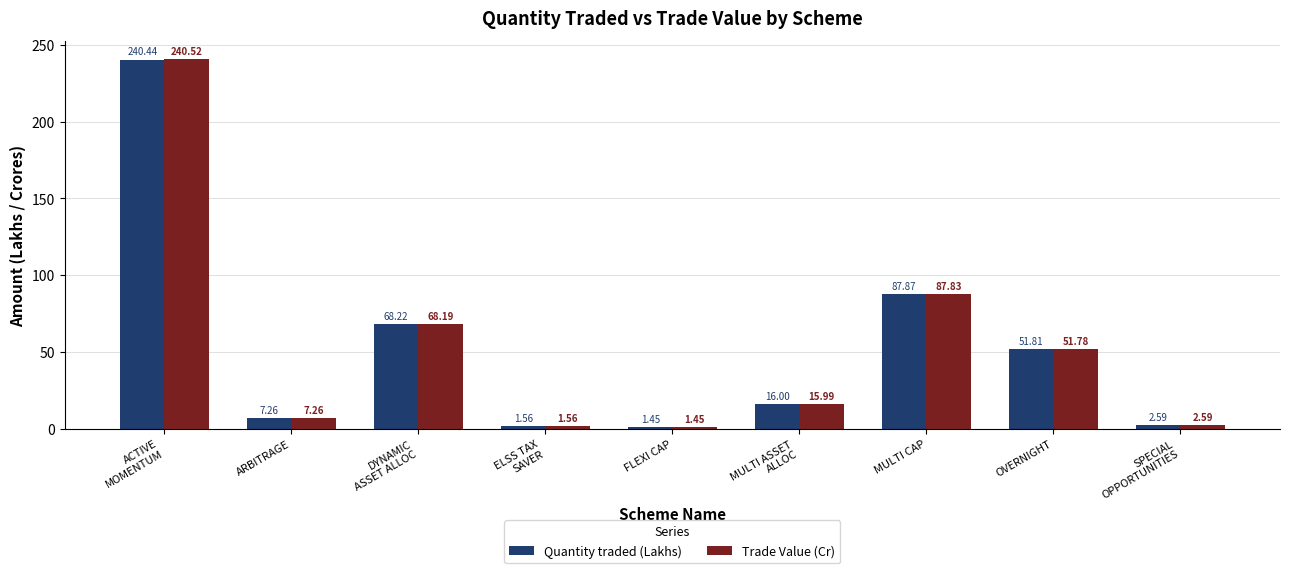

Which series has the largest total across all categories?

Quantity traded (Lakhs)